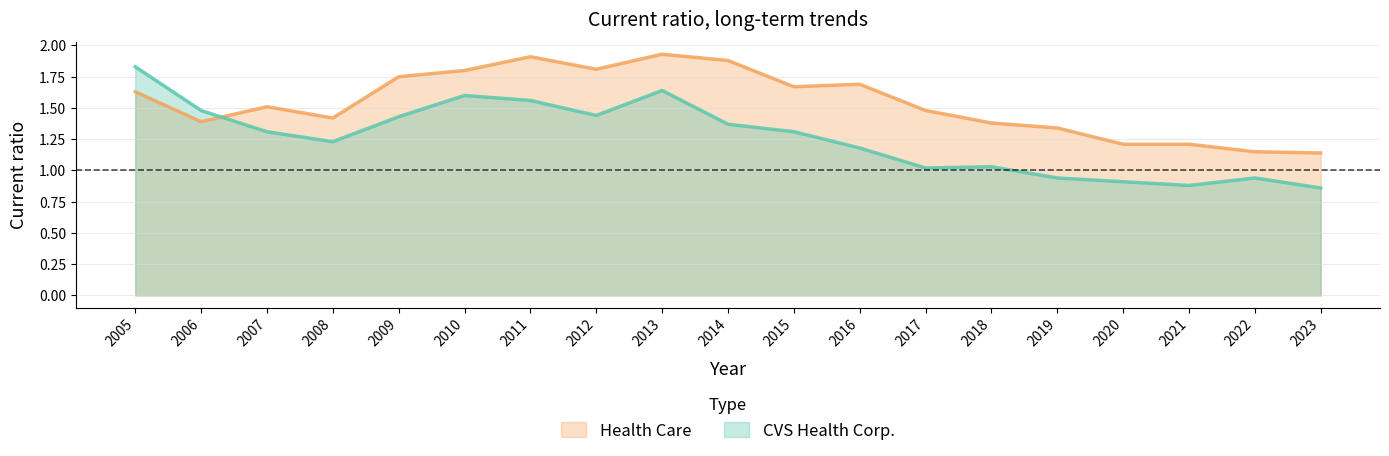

True or false: CVS Health Corp. has a value of 1.2 at 2008.

True